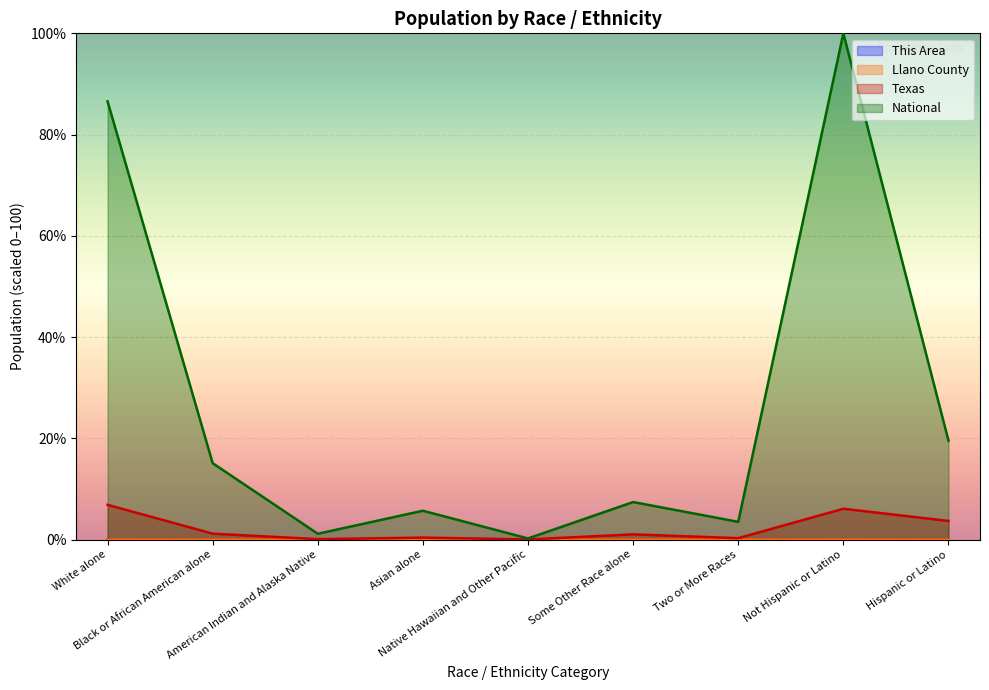

True or false: Texas and National cross at least once.

False